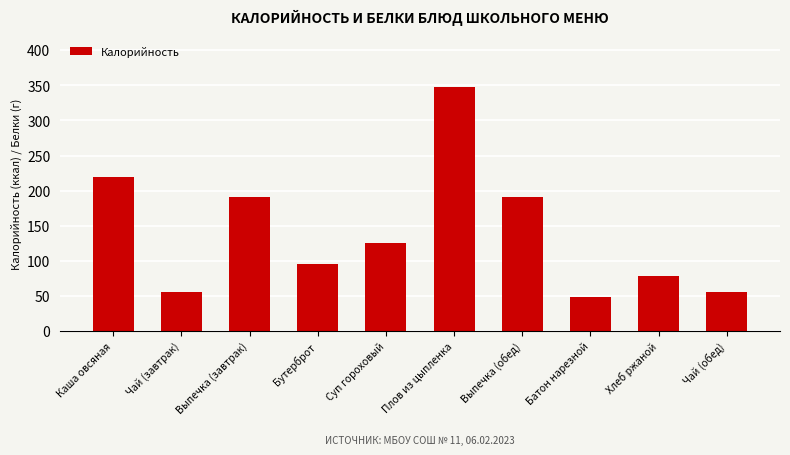

Between Чай (обед) and Выпечка (обед), which is larger?

Выпечка (обед)